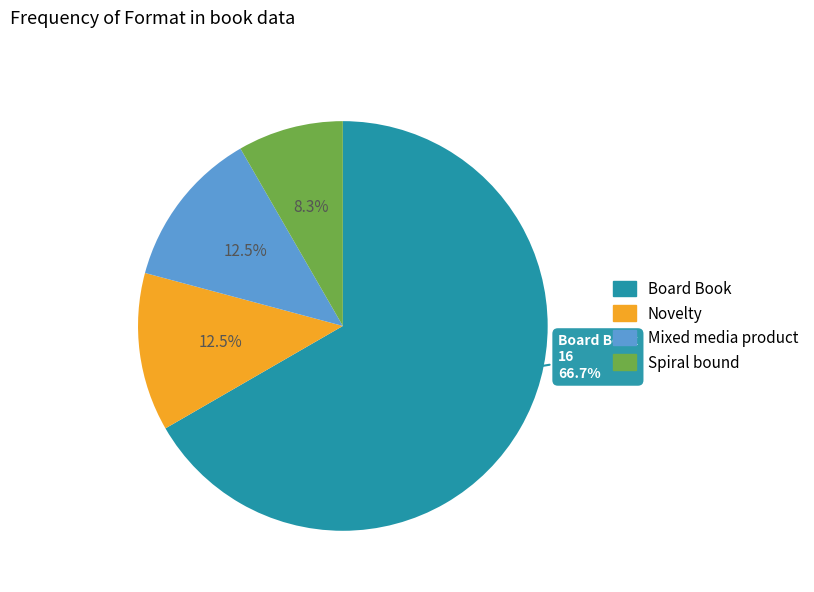

Count the number of slices in the pie.

4